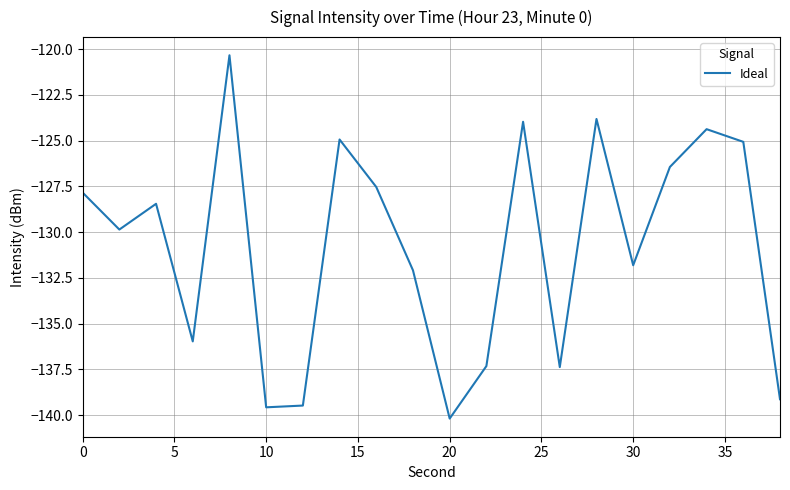

What is the difference between the maximum and second lowest values?

19.2